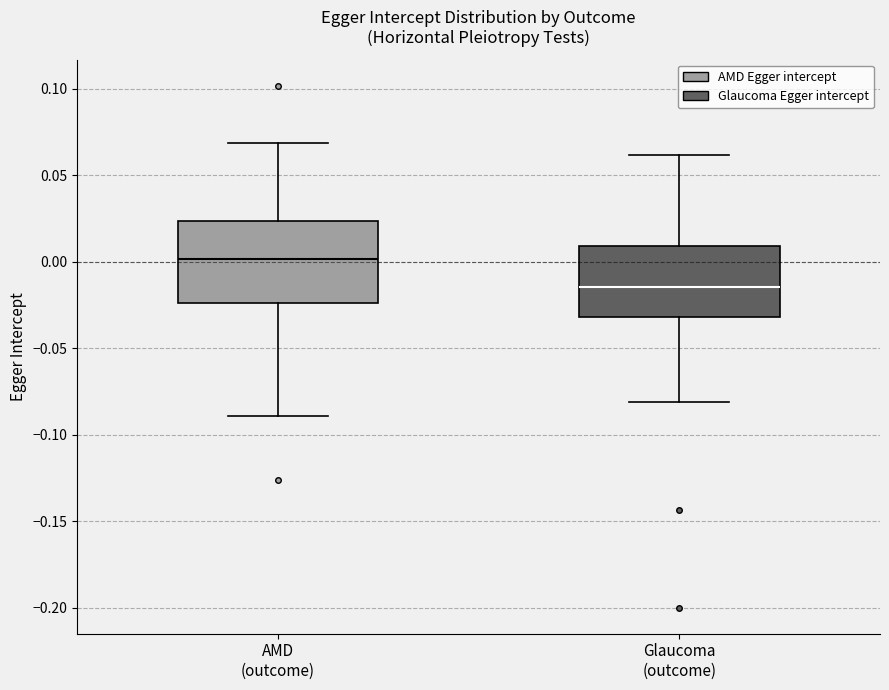

Which box is the tallest, from its lower edge to its upper edge?

AMD (outcome)